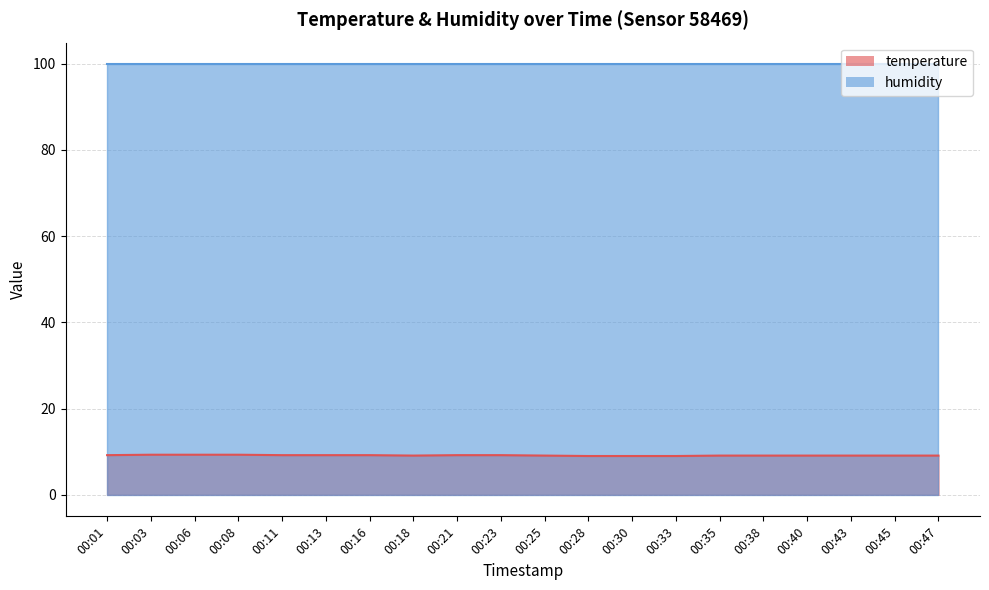

What is the average value?

9.1